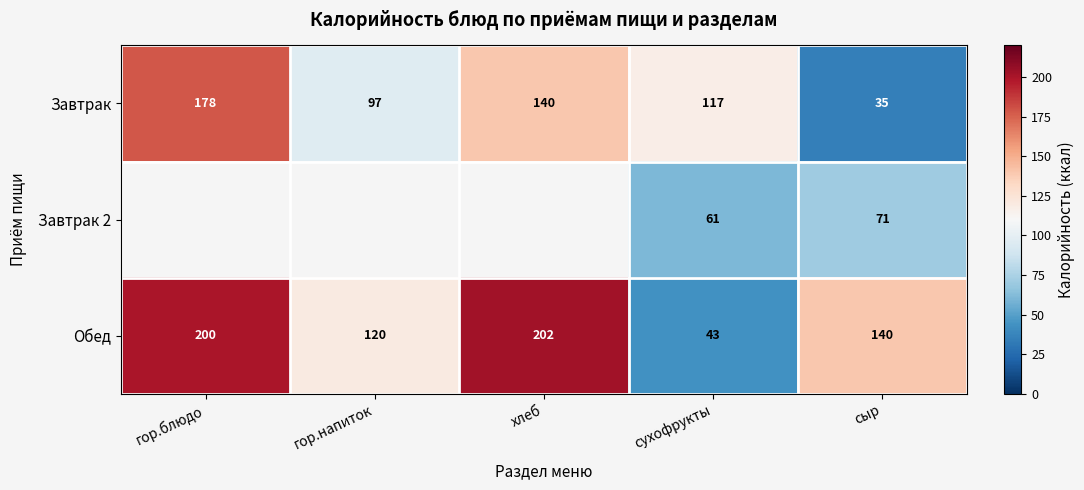

What is the minimum value shown in the chart?

35.0